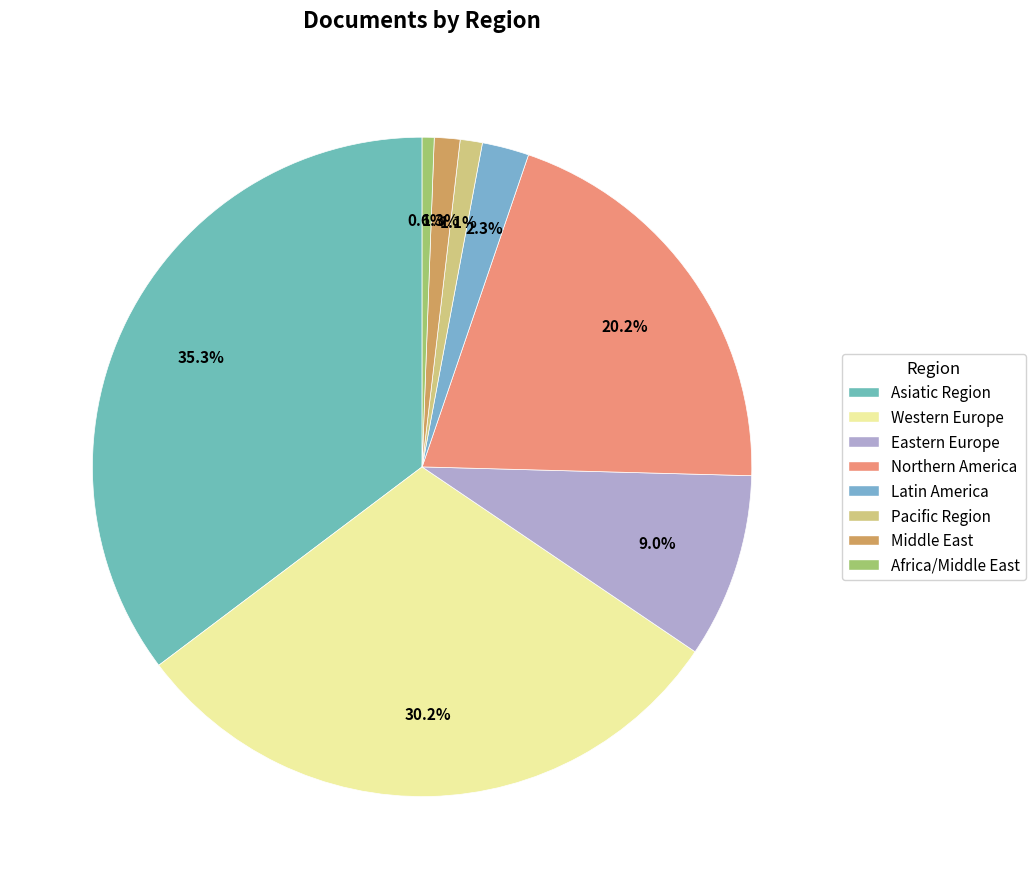

True or false: Northern America accounts for 20% of the total.

True